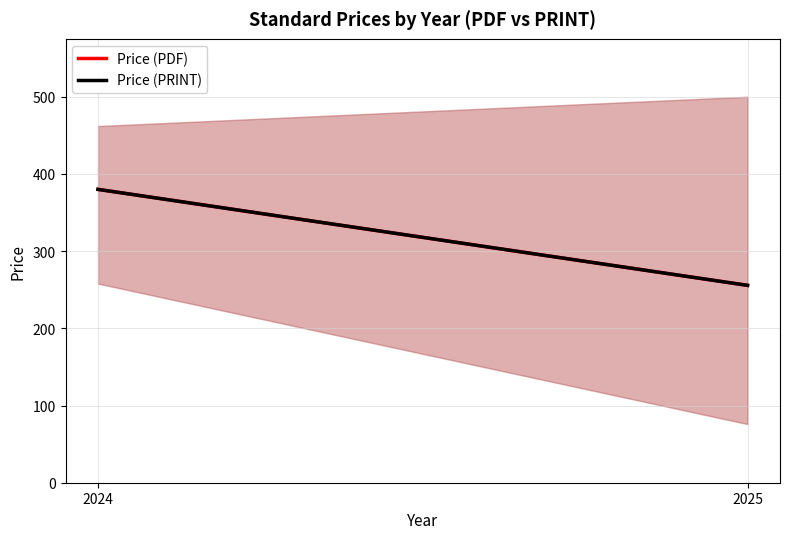

What is the difference between the Price (PRINT) values at 2025 and 2024?

124.3